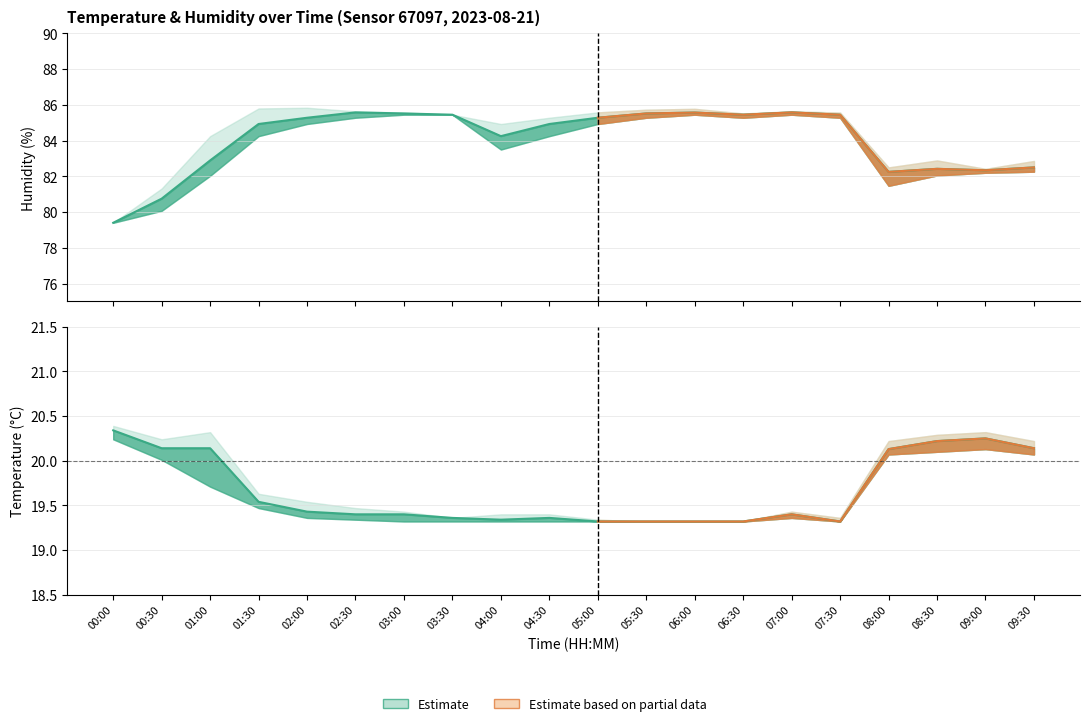

At which category does the chart reach its minimum across all series?

05:30